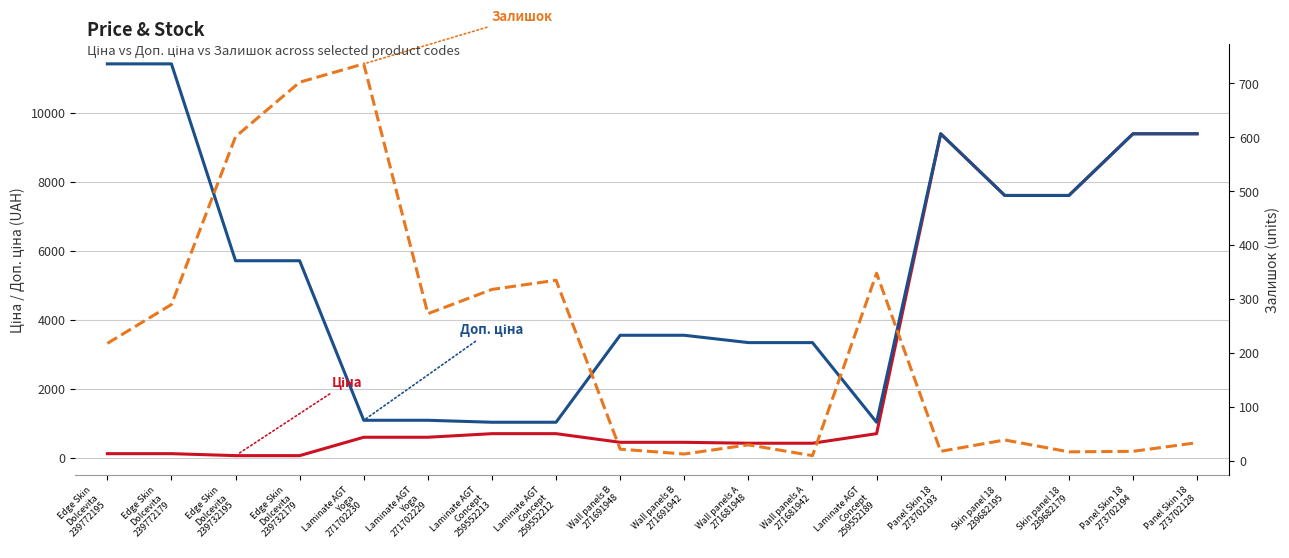

How many values in the Залишок series are below 218?

9